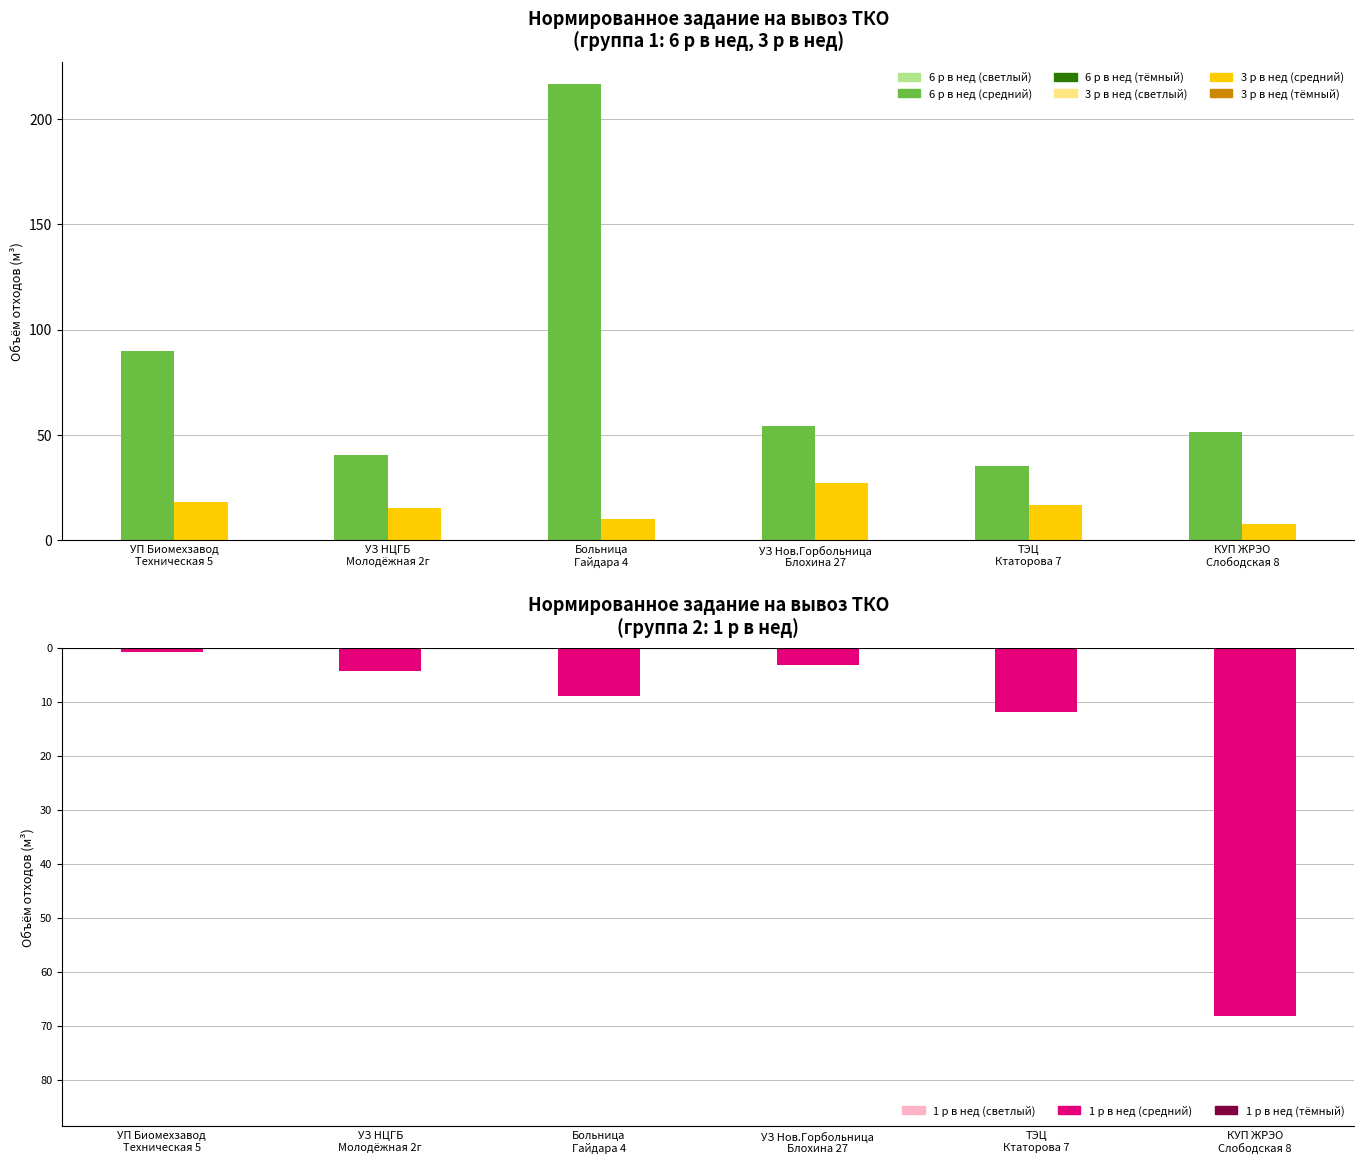

Which category has the lowest value in the 1 р в нед series?

КУП ЖРЭО
Слободская 8